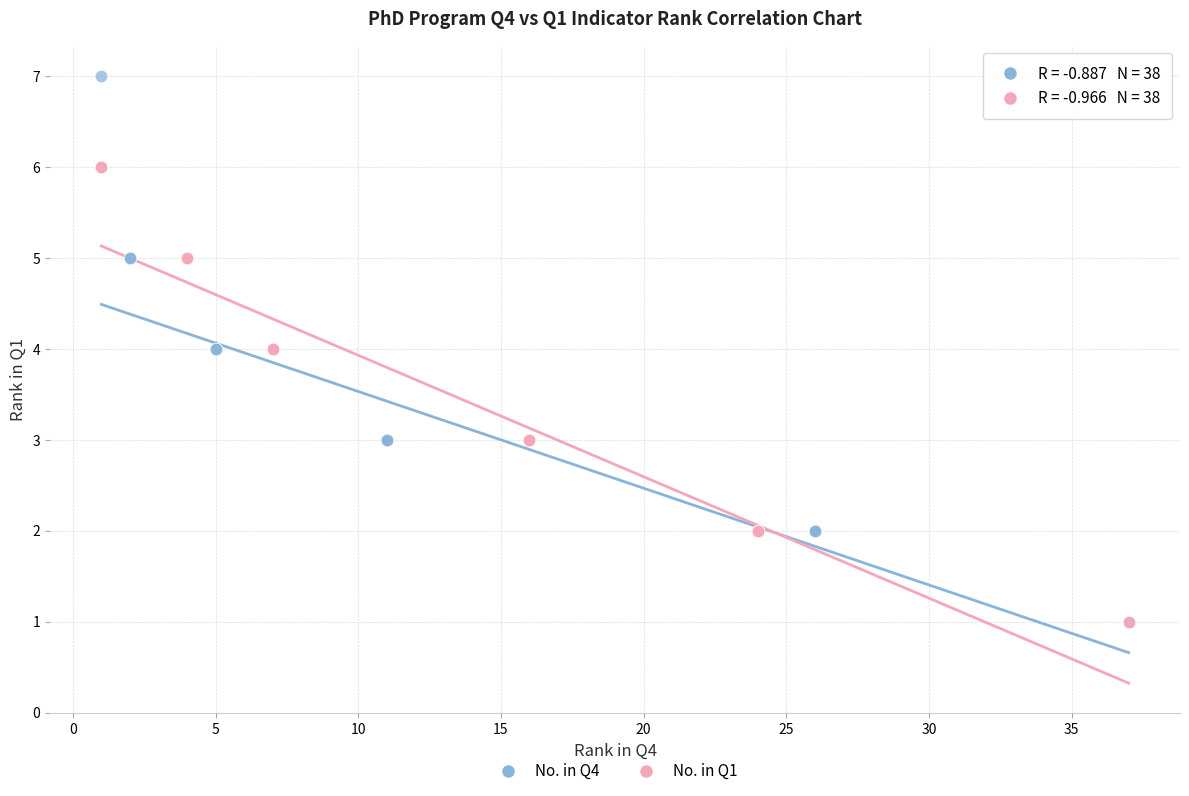

Which series contains the highest Y value?

No. in Q4